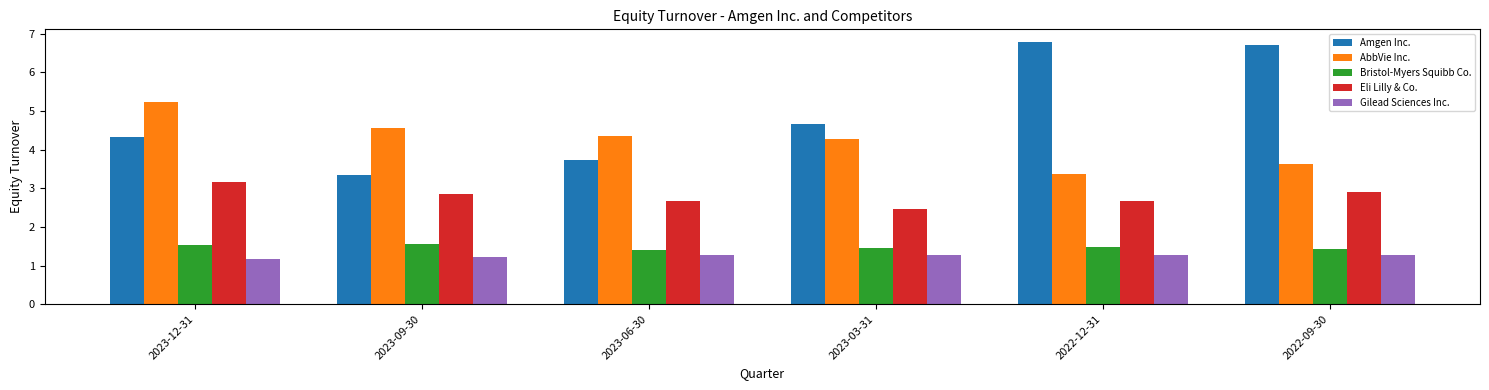

What position from the right is 2022-09-30?

1